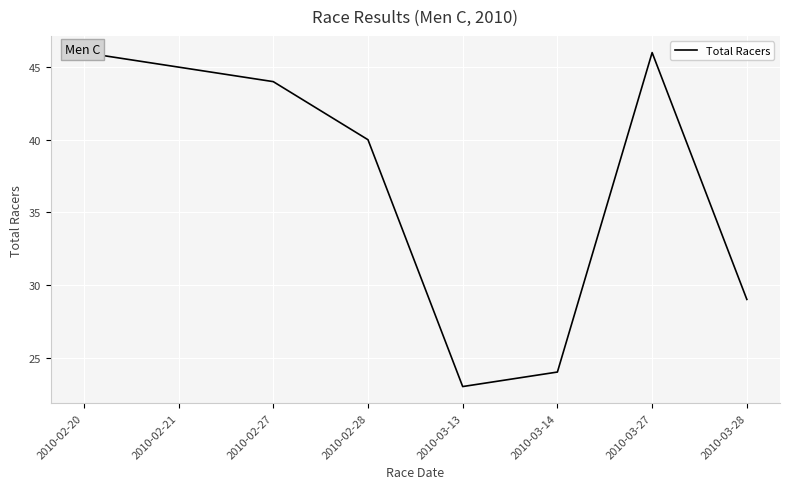

Reading right to left, list all the values displayed in this chart.

29	46	24	23	40	44	45	46